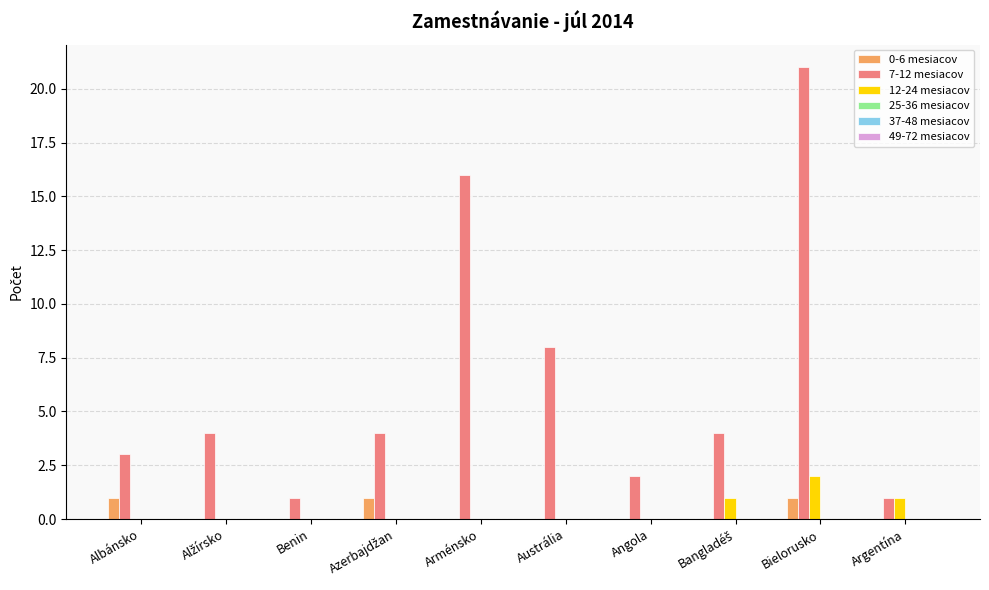

Is the value of 12-24 mesiacov at Albánsko greater than the value of 0-6 mesiacov at Albánsko?

No